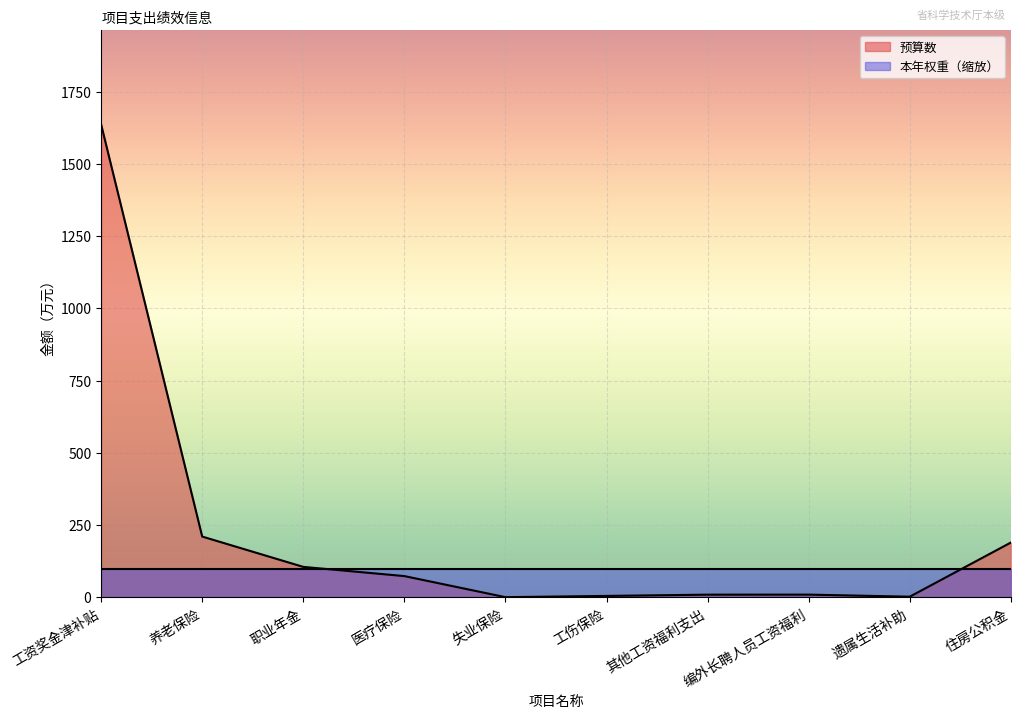

True or false: the data shows 73.2 at 医疗保险.

True